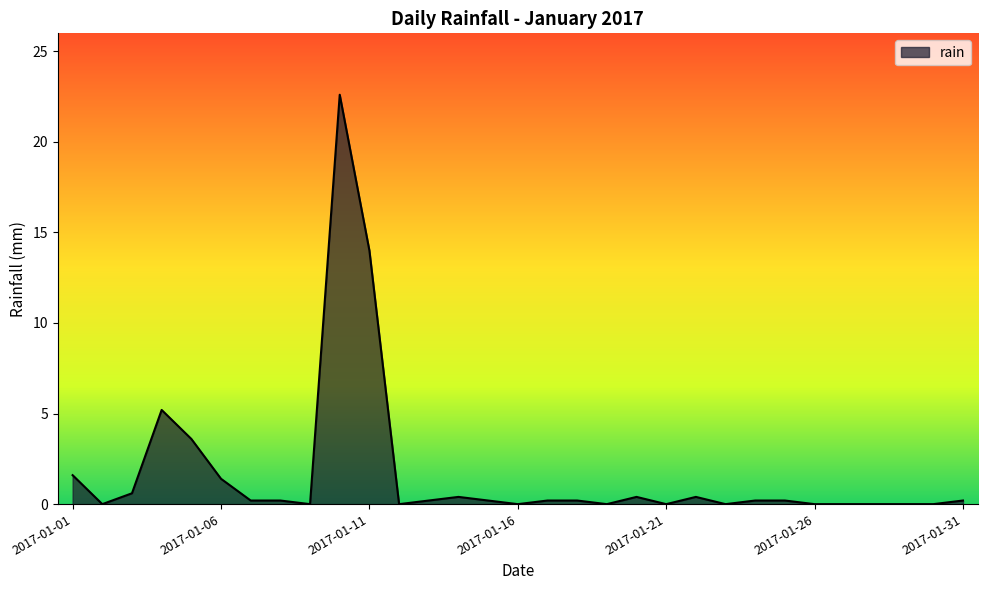

True or false: the data has more than 2 interior local peaks.

True